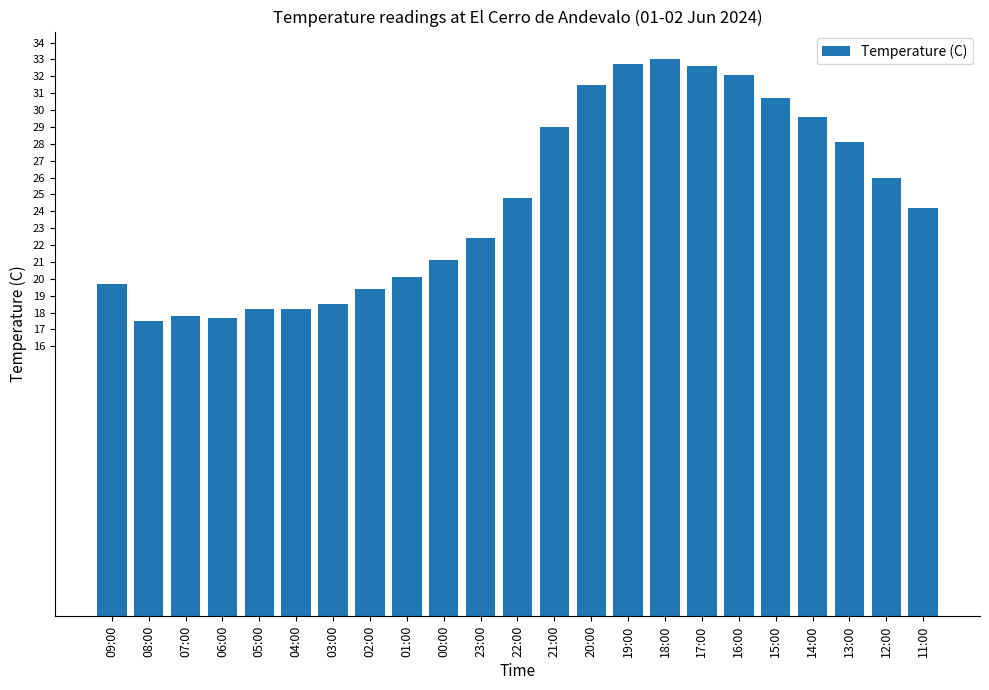

At which label does the data first exceed 24?

22:00